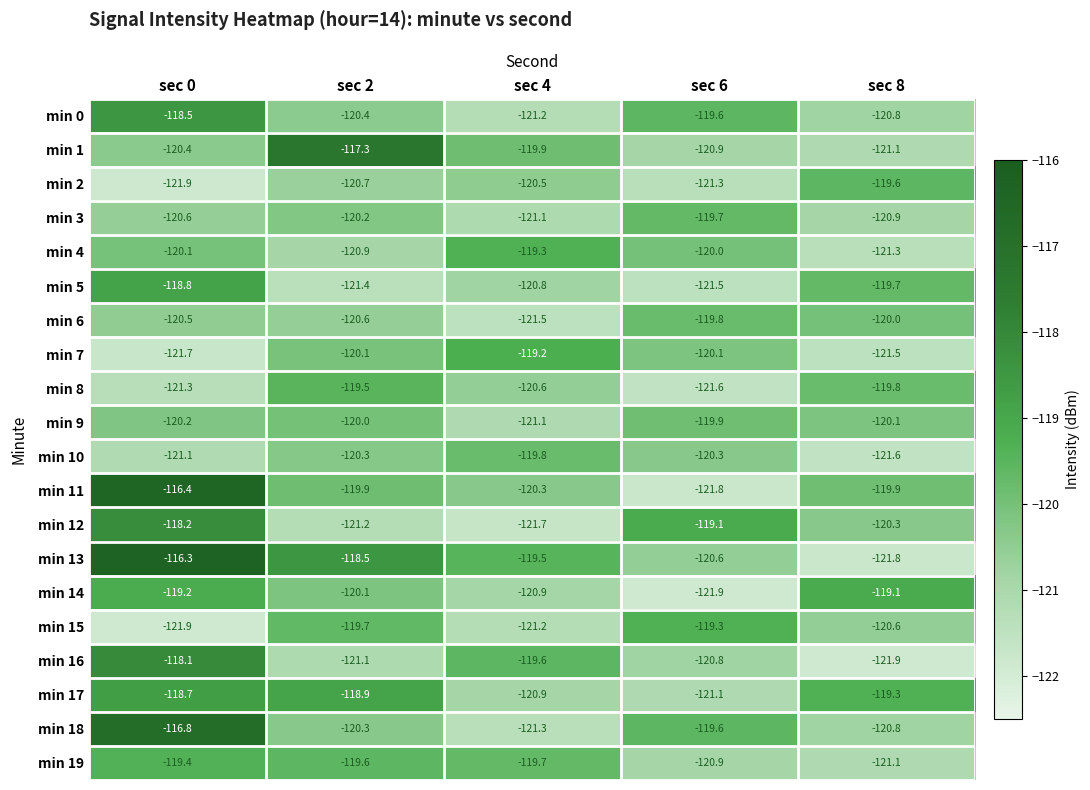

What value does the min 3 series have at sec 0?

-120.6